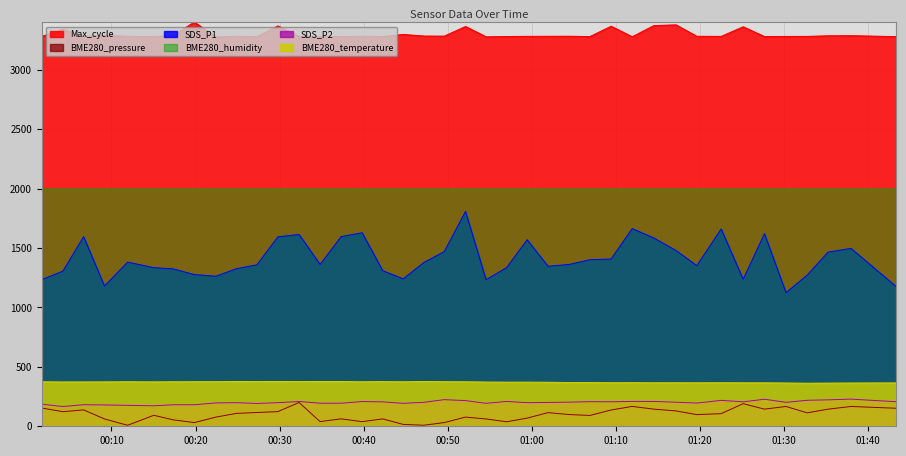

How many distinct data groups are displayed?

6